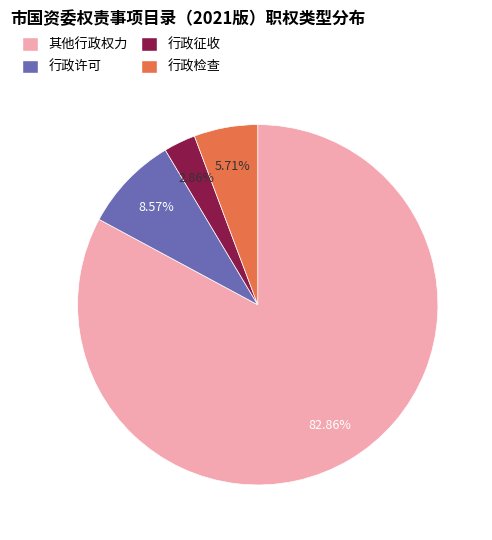

Between 行政检查 and 行政征收, which is larger?

行政检查